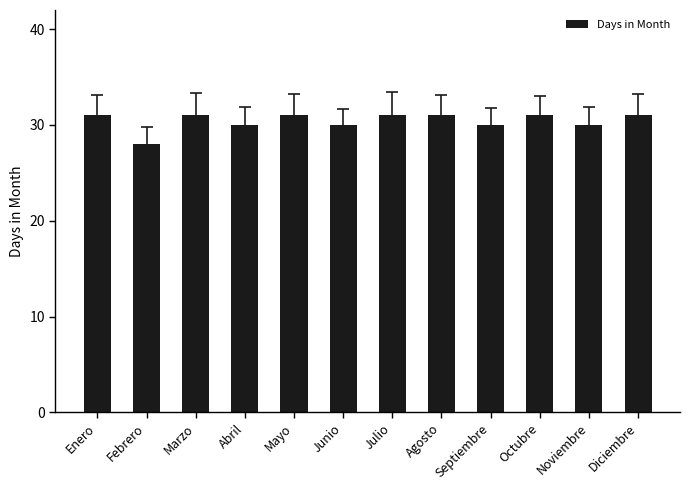

What is the ratio of the value at Marzo to the value at Octubre?

1.0